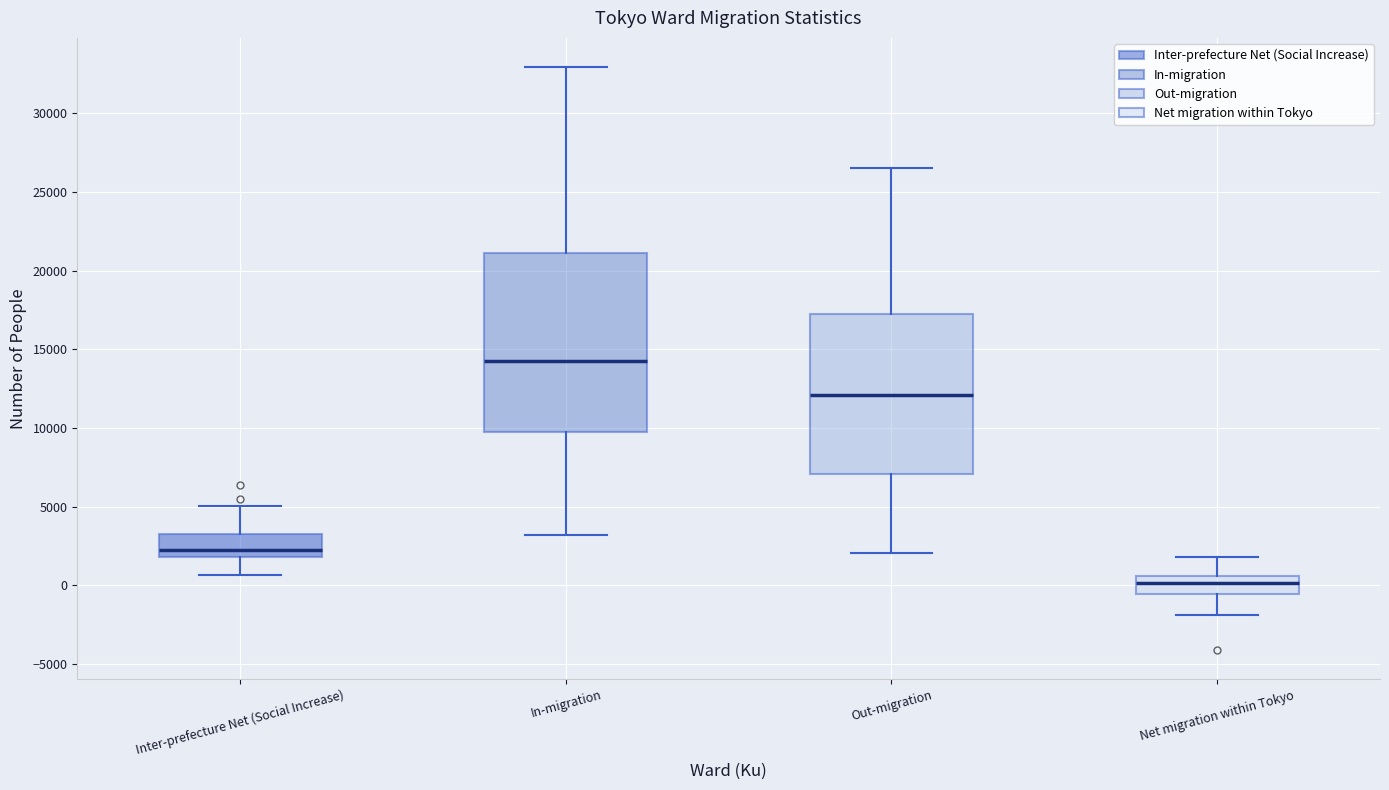

Which box's median line is the highest?

In-migration